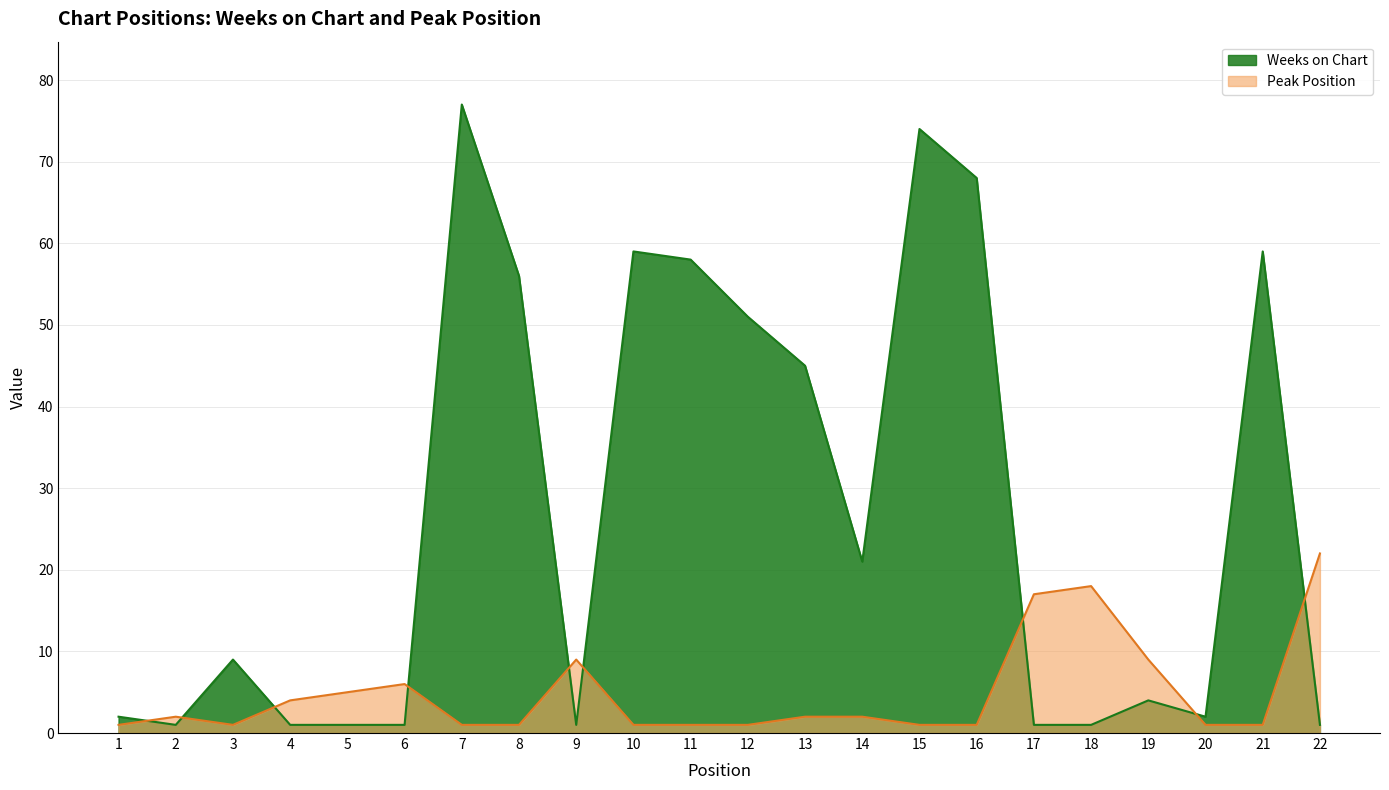

What is the value of the Peak Position point at the 18th from the left?

18